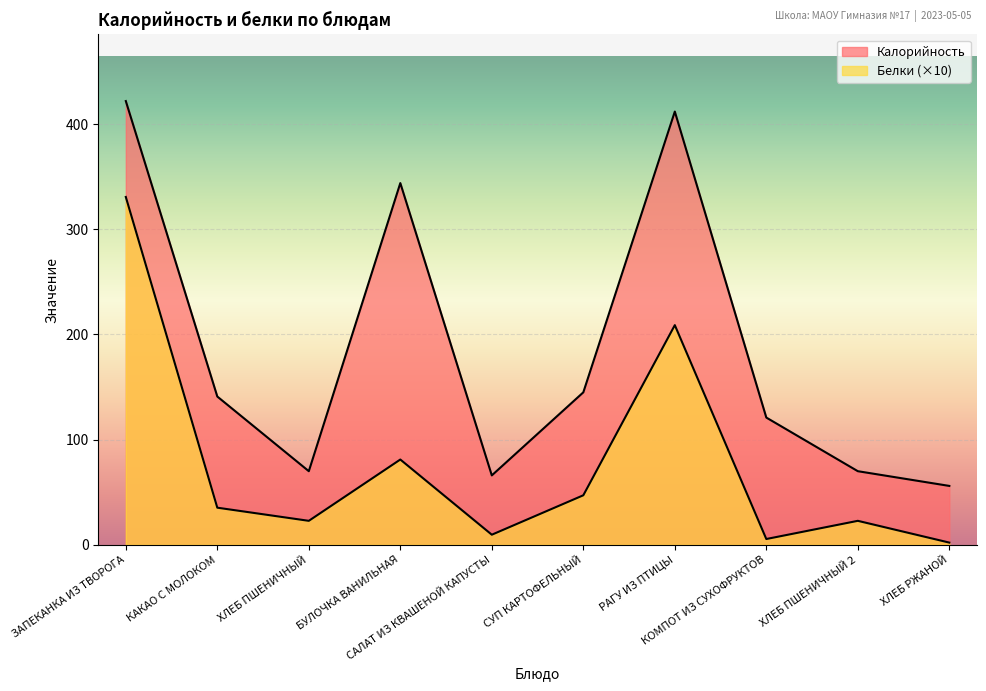

What is the sum of the Калорийность values at ХЛЕБ ПШЕНИЧНЫЙ and ХЛЕБ РЖАНОЙ?

126.0